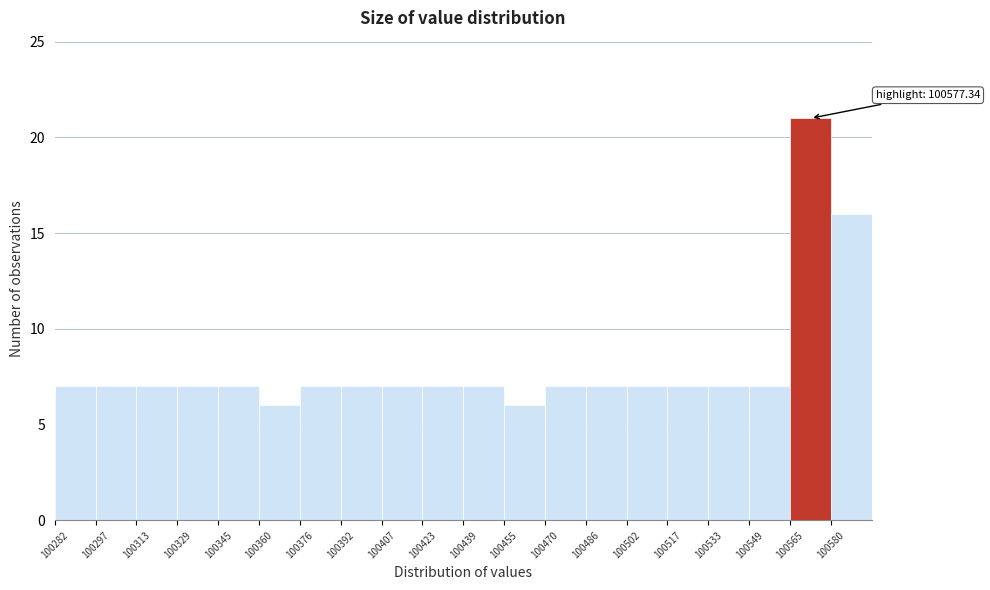

Which range on the x-axis has the tallest bar?

100564 to 100580